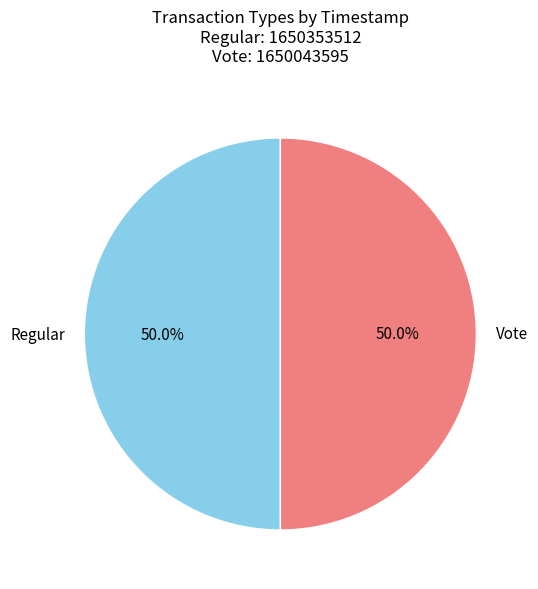

Count the number of slices in the pie.

2